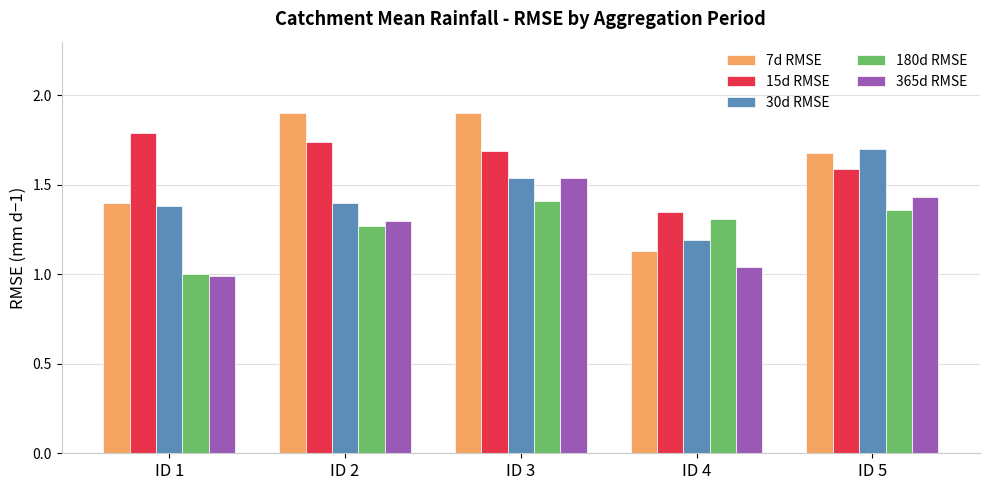

What is the spread (max minus min) of values at ID 1?

0.8